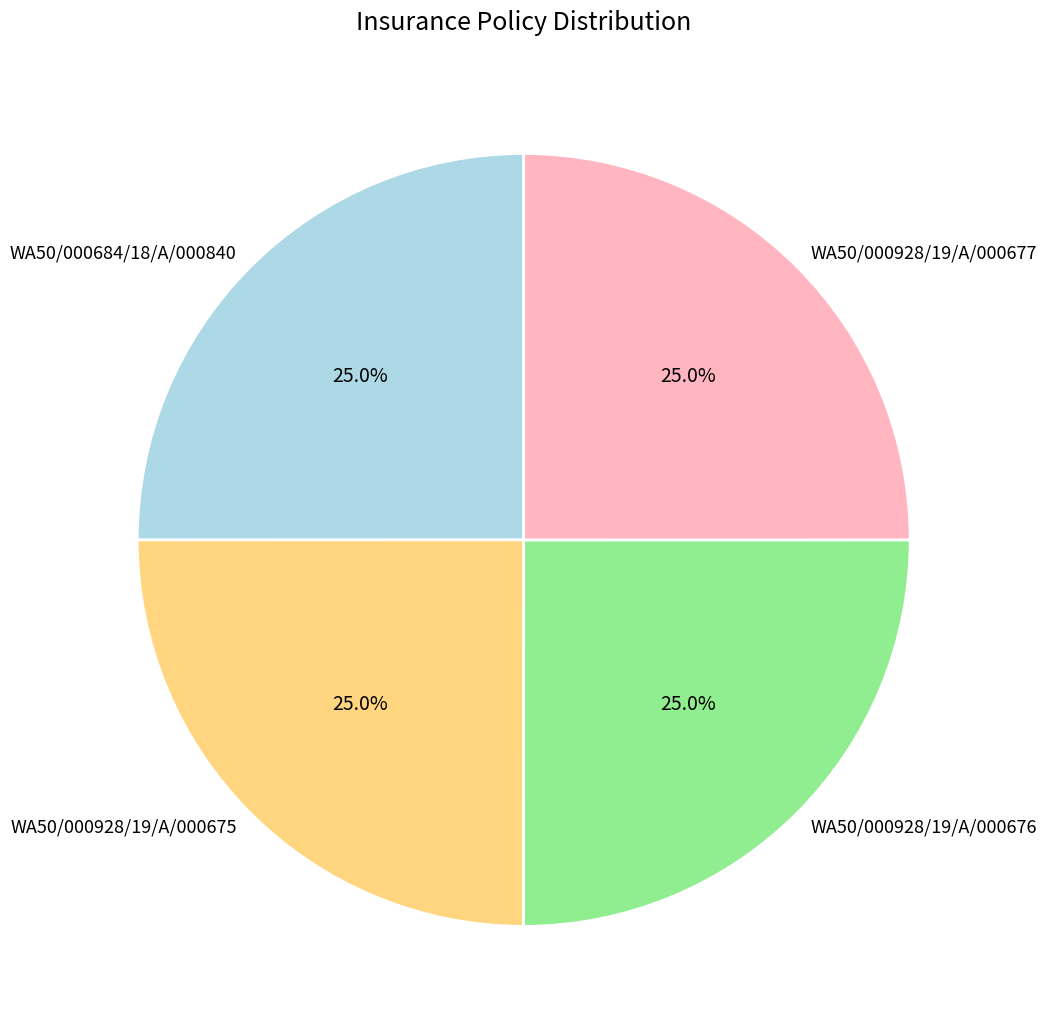

Does WA50/000684/18/A/000840 account for over 50% of the chart?

No